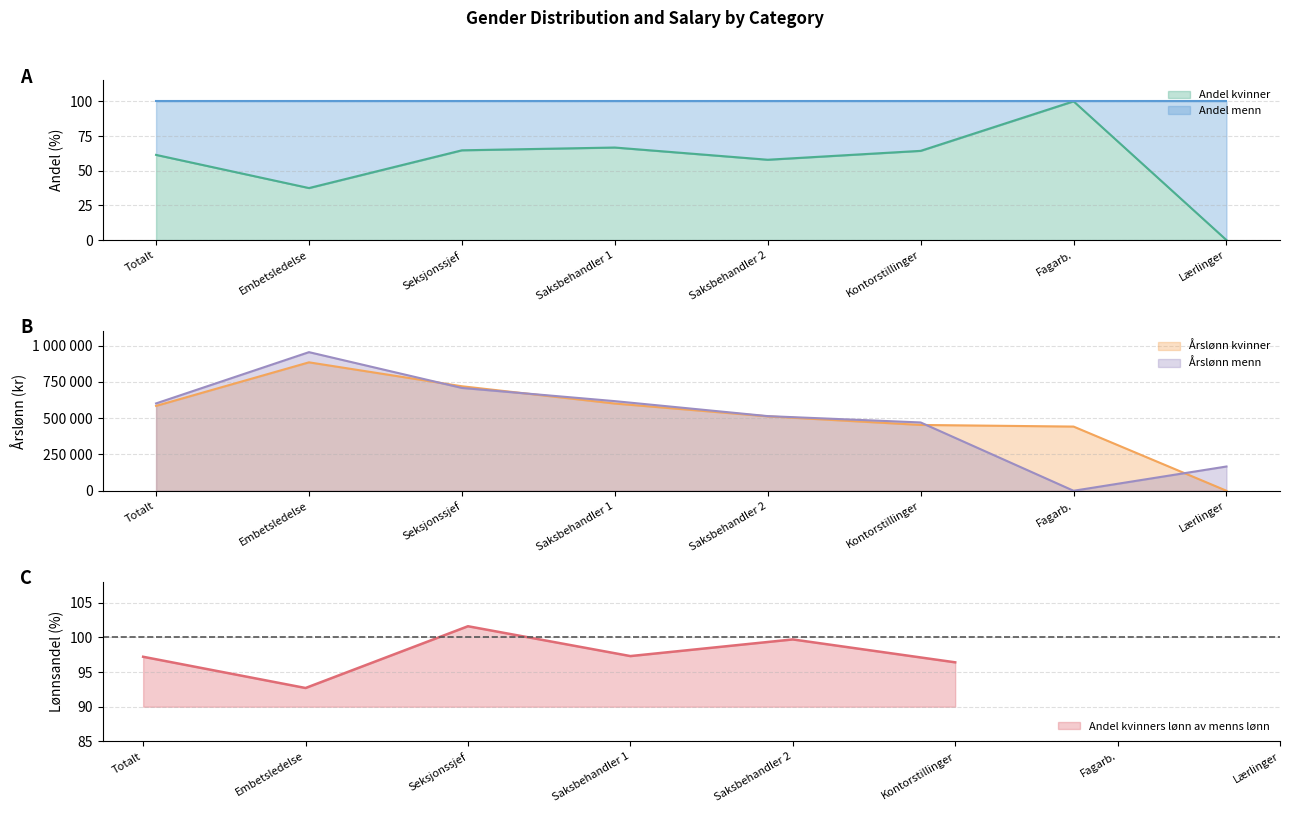

Which has a higher value, Saksbehandler 1 or Kontorstillinger?

Saksbehandler 1